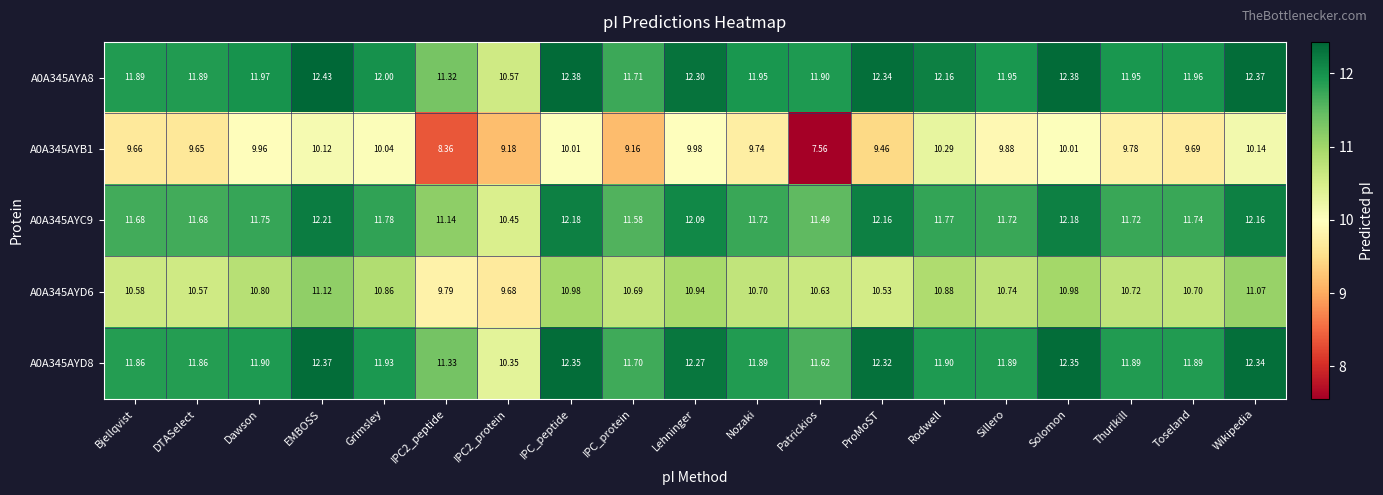

Count the number of data series in this chart.

5